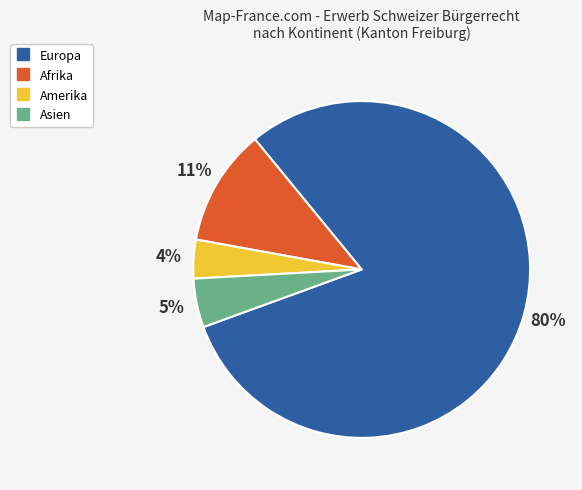

Does any single category account for the majority?

Yes